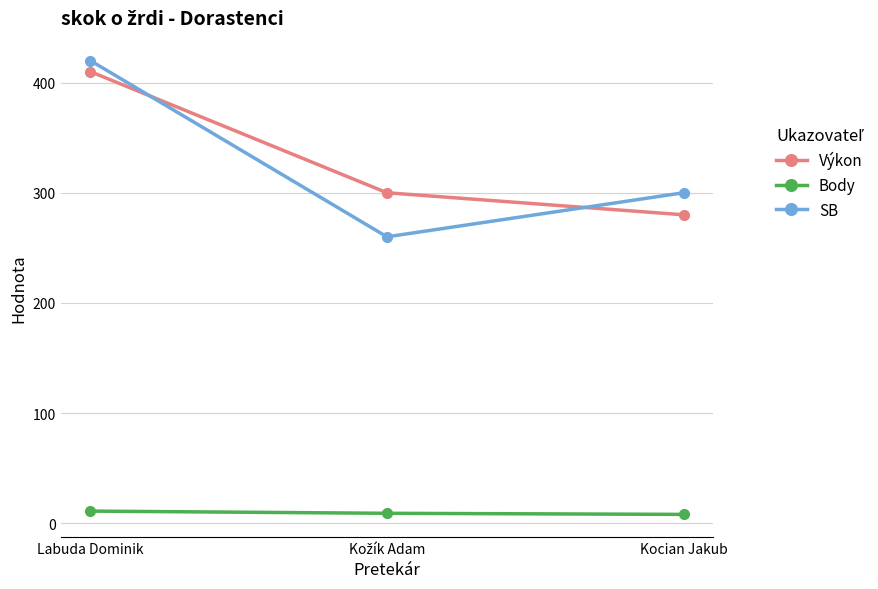

What is the average value of the SB series?

327